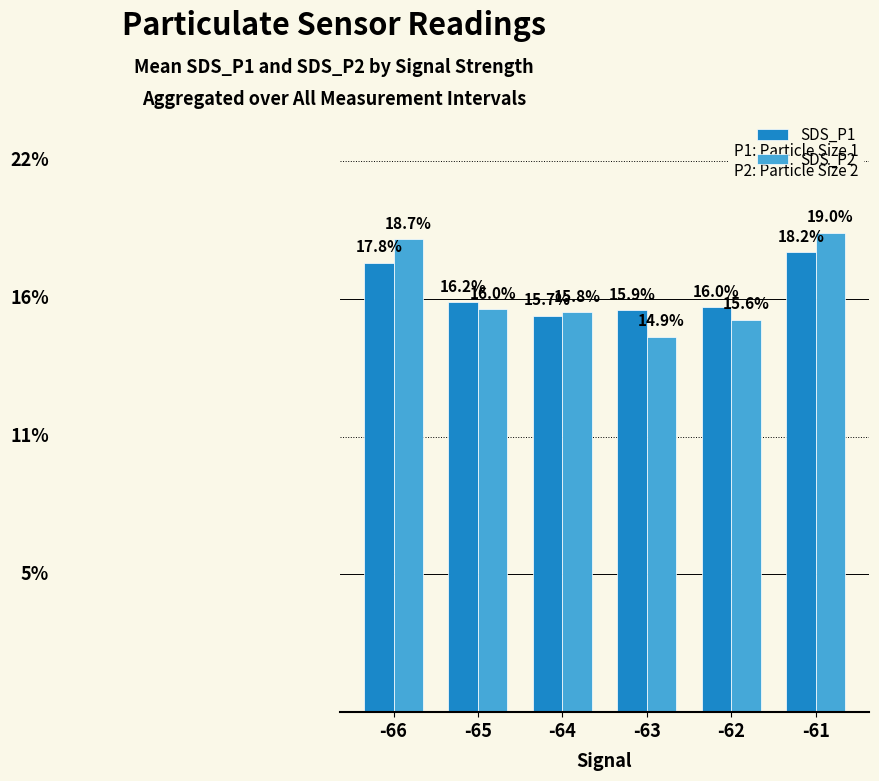

At which category is the sum across all series the highest?

-61